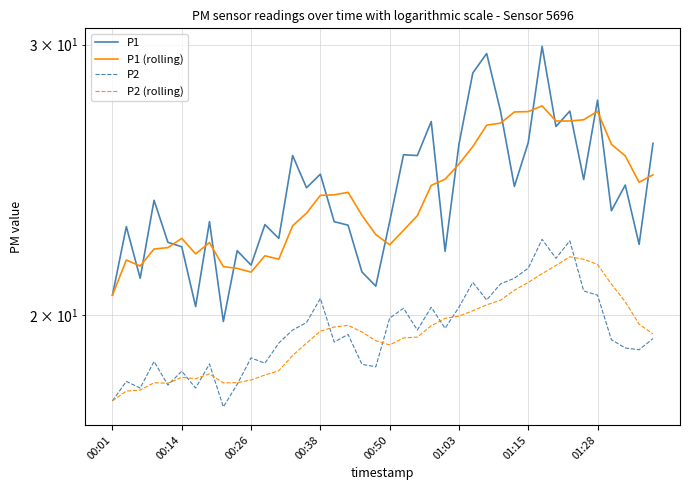

At how many categories does at least one series exceed 27?

8